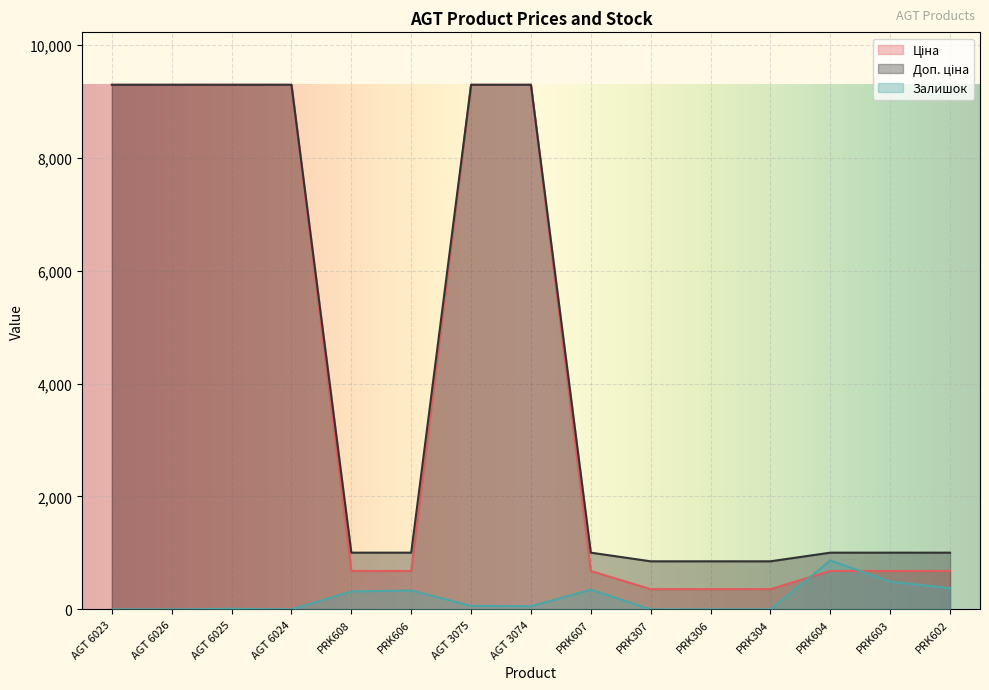

Where is Залишок nearest to the value 432?

PRK602